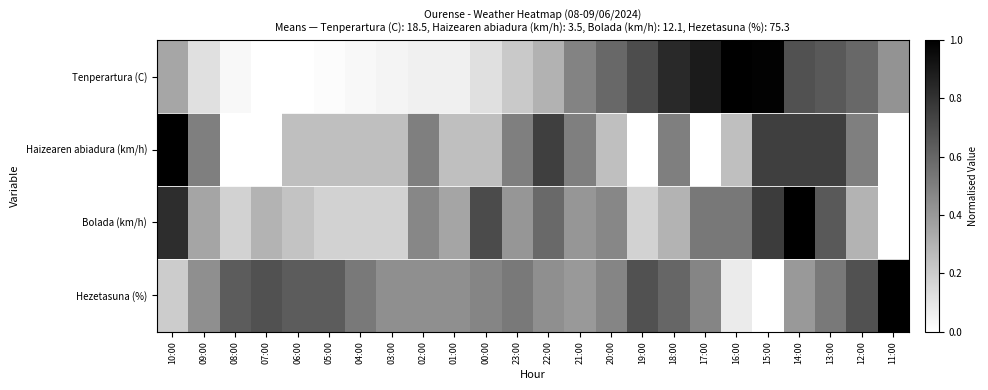

Which series has the largest range (max minus min)?

Tenperartura (C)